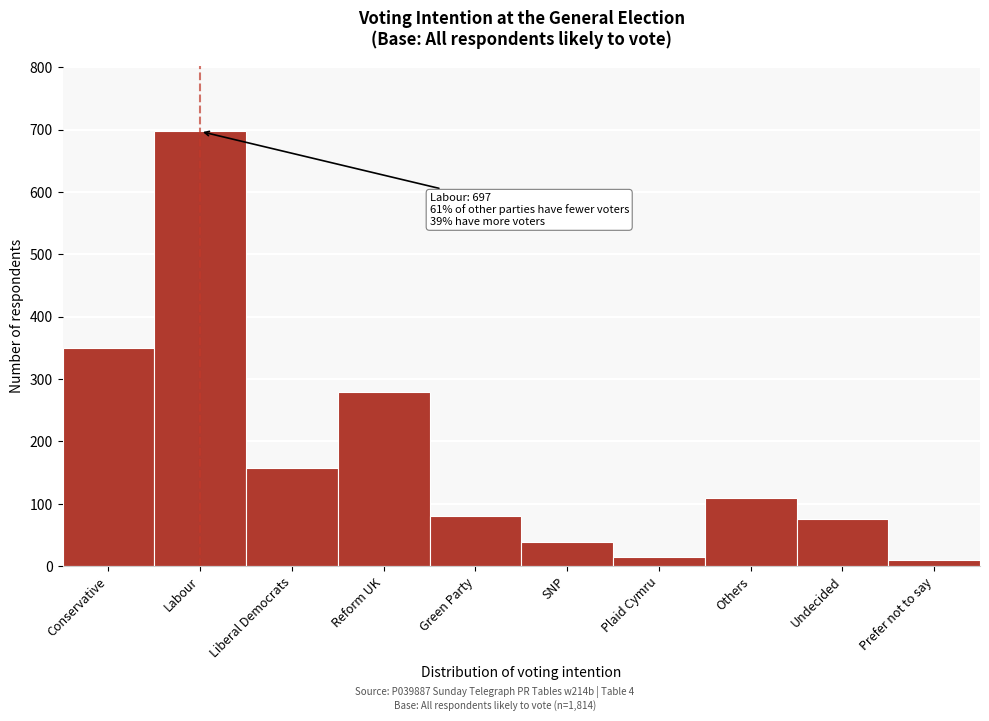

Reading right to left, list all the values displayed in this chart.

Prefer not to say=10	Undecided=75	Others=109	Plaid Cymru=15	SNP=39	Green Party=81	Reform UK=279	Liberal Democrats=158	Labour=697	Conservative=350